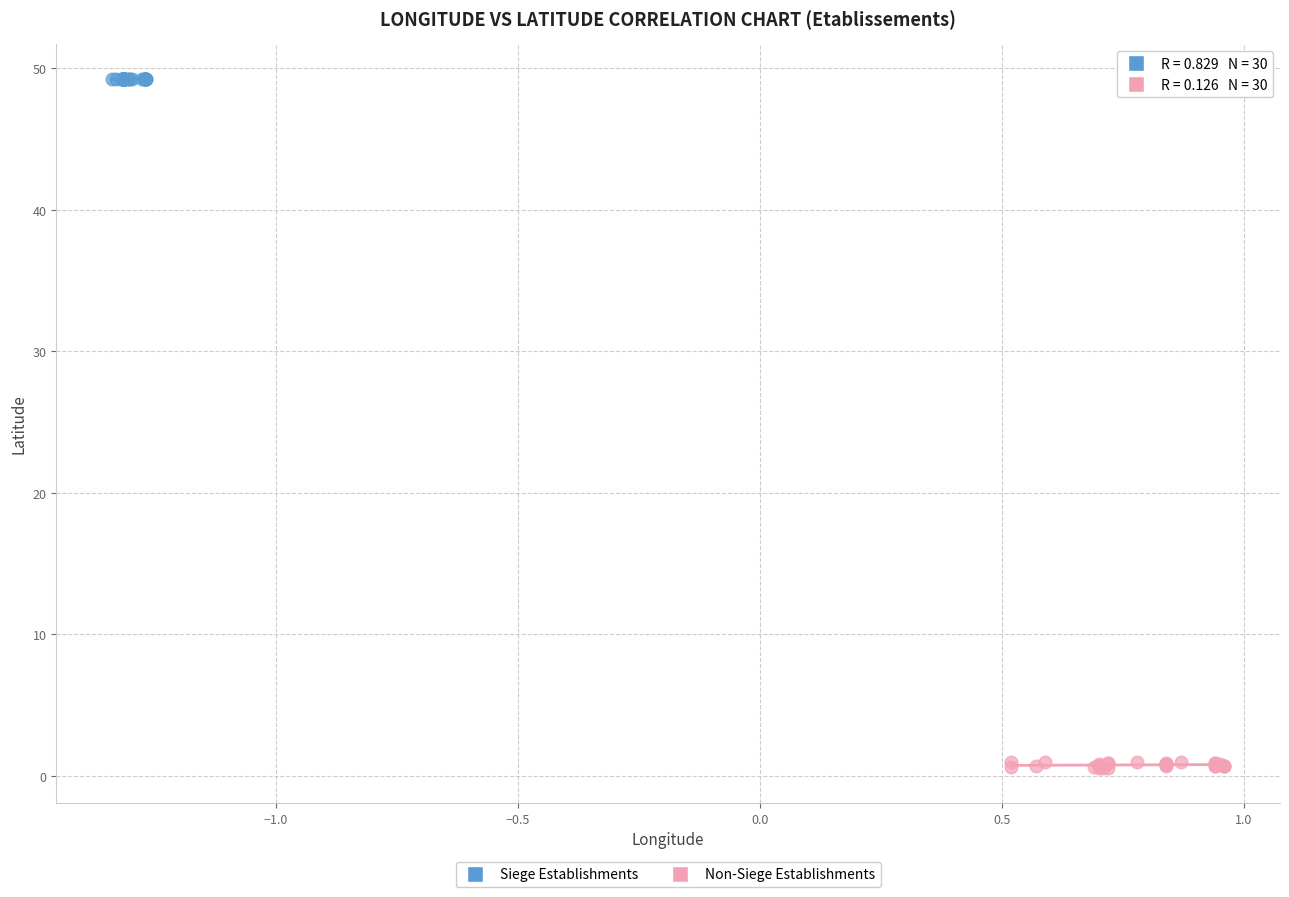

Which series reaches the minimum Y coordinate?

Non-Siege Establishments